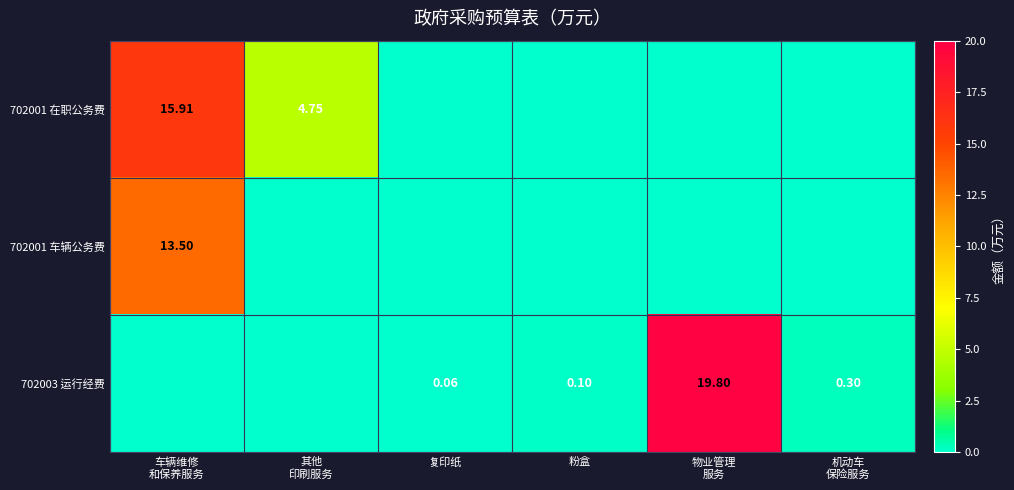

Count the number of categories in the chart.

6